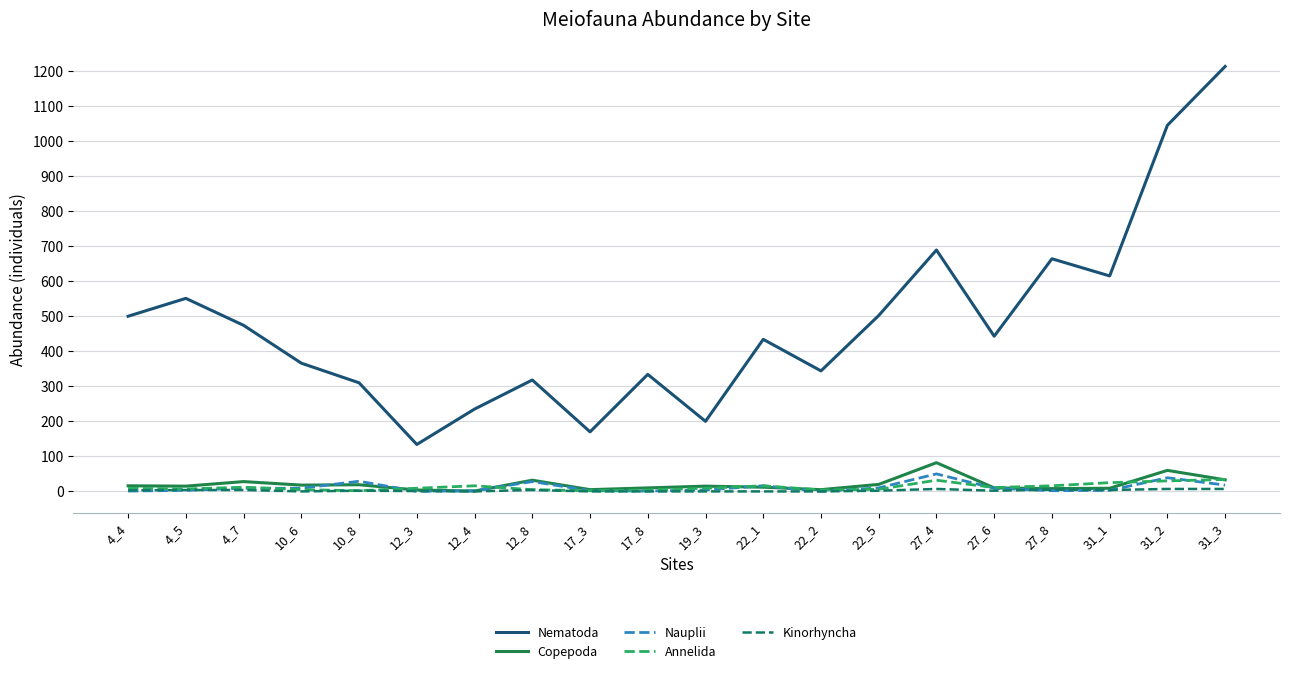

How many values in the Nauplii series are below 9?

10